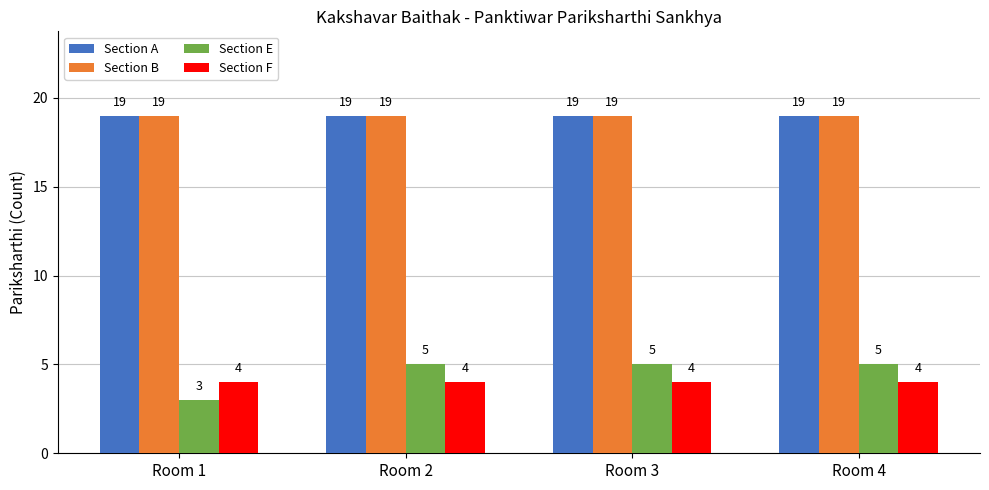

Reading right to left, transcribe all the data shown in this chart.

Section A: Room 4=19	Room 3=19	Room 2=19	Room 1=19
Section B: Room 4=19	Room 3=19	Room 2=19	Room 1=19
Section E: Room 4=5	Room 3=5	Room 2=5	Room 1=3
Section F: Room 4=4	Room 3=4	Room 2=4	Room 1=4